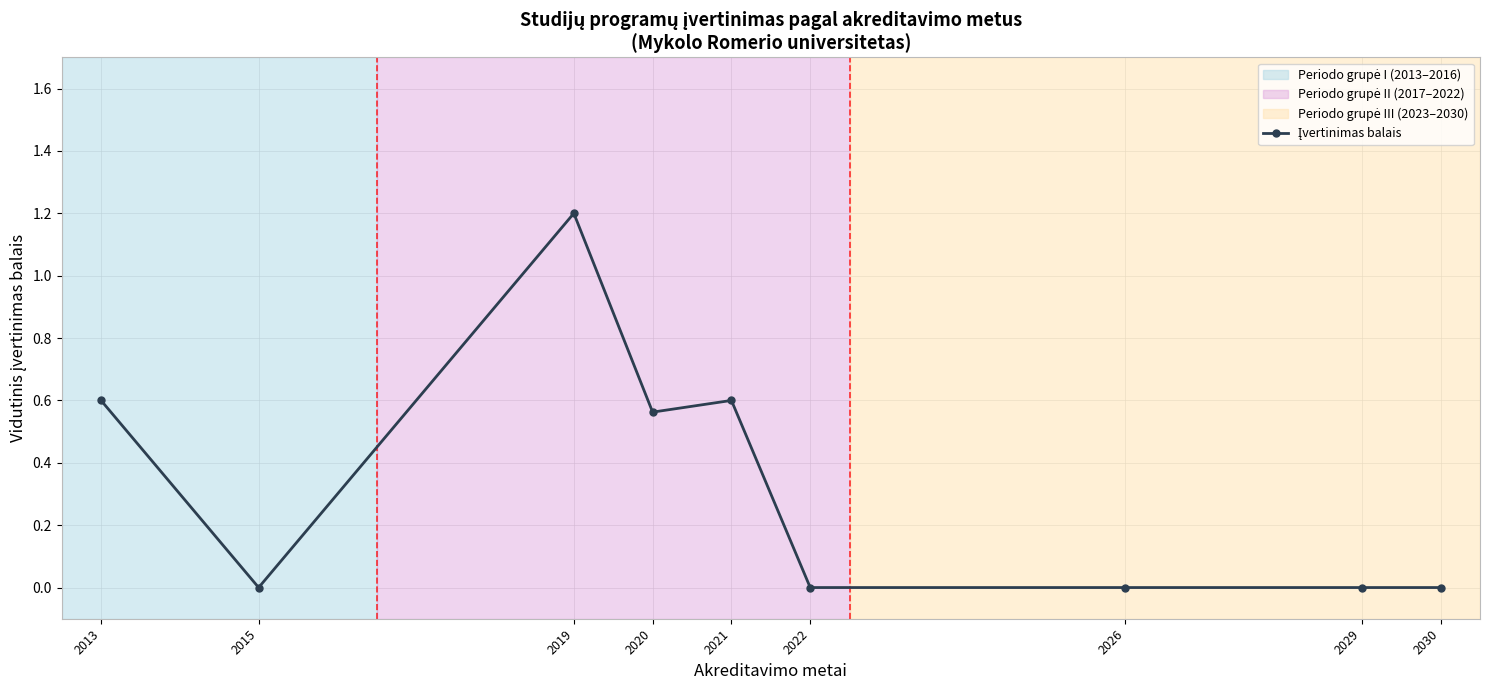

How many distinct data groups are displayed?

1